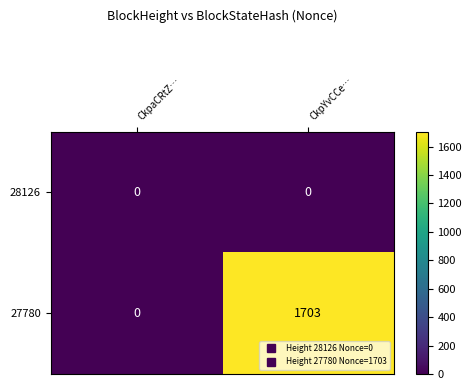

Which series has the largest total across all categories?

27780